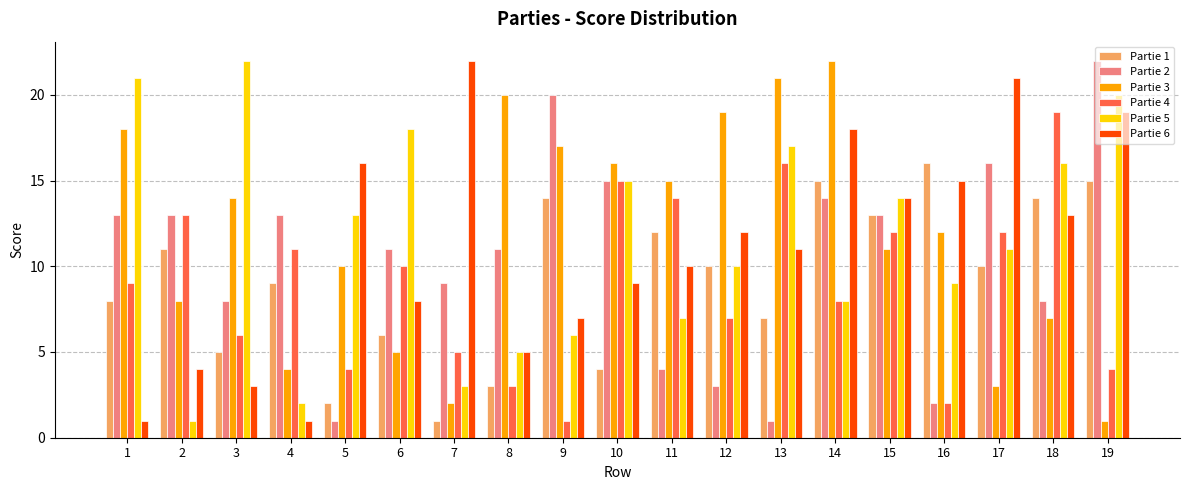

True or false: Partie 2 has a value of 14 at 14.

True